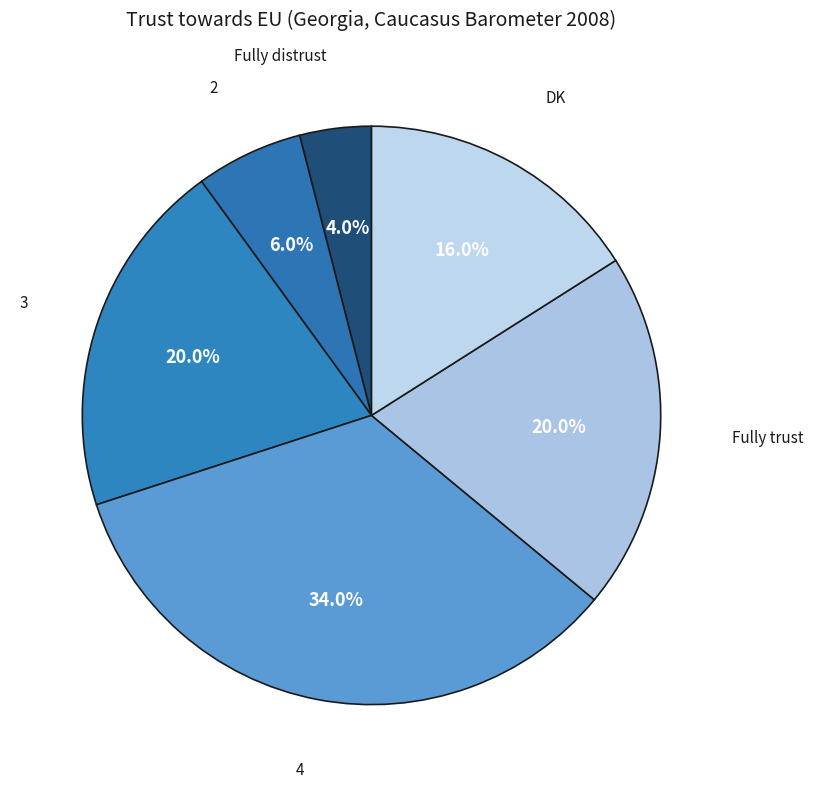

How many segments does this pie chart have?

6